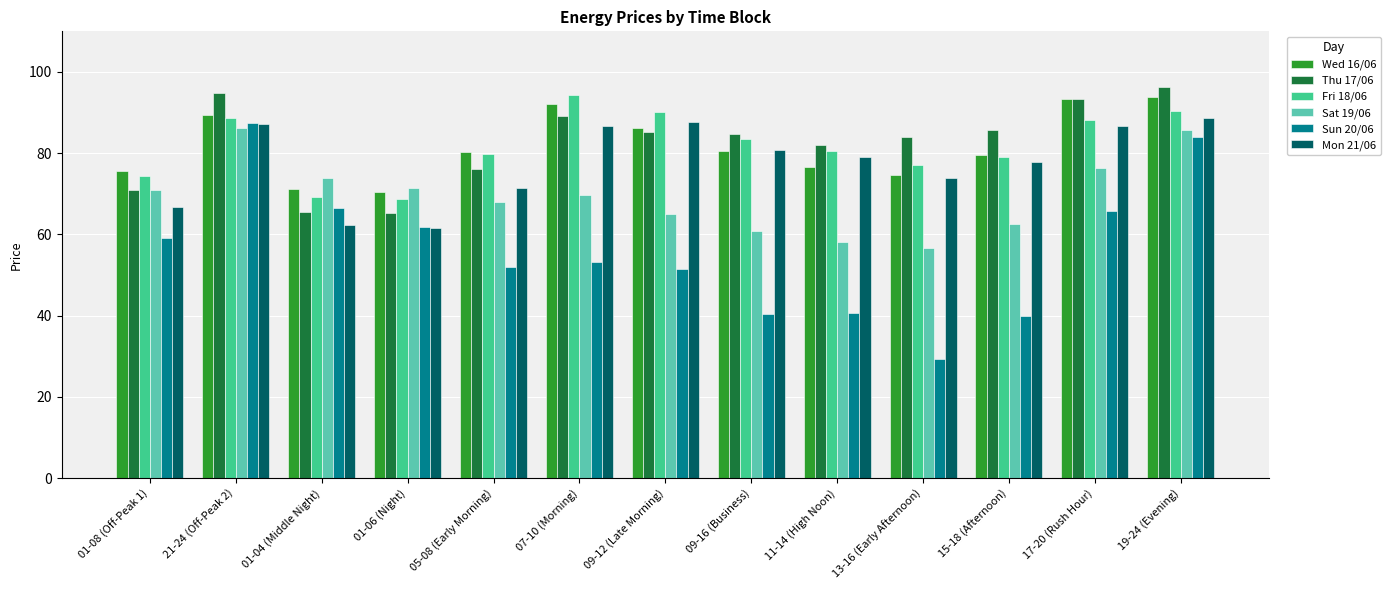

Which label corresponds to the largest value in the chart?

19-24 (Evening)